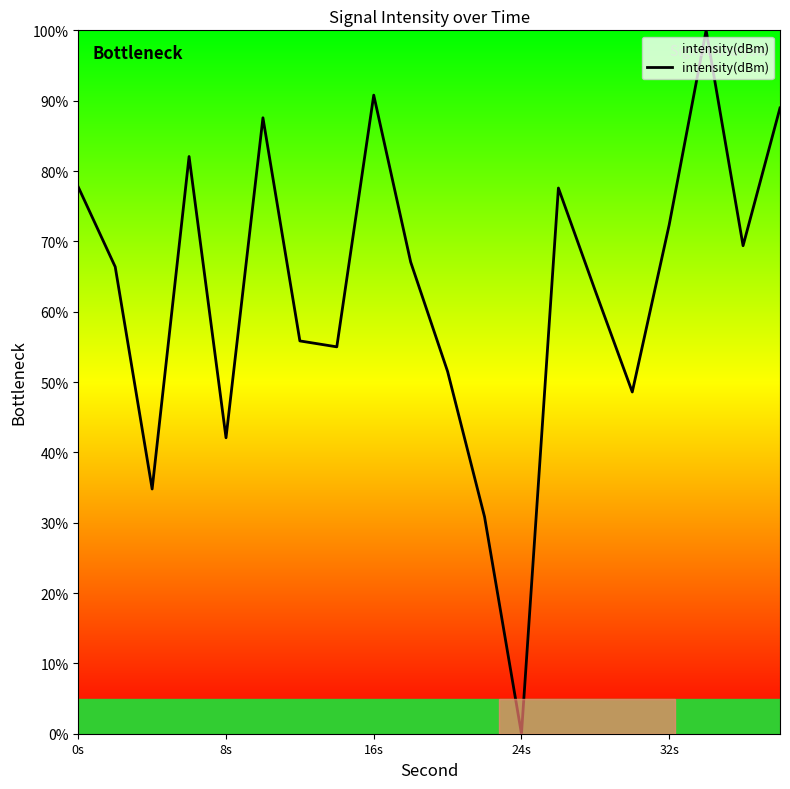

How many interior local peaks (higher than both neighbors) does the data have?

5